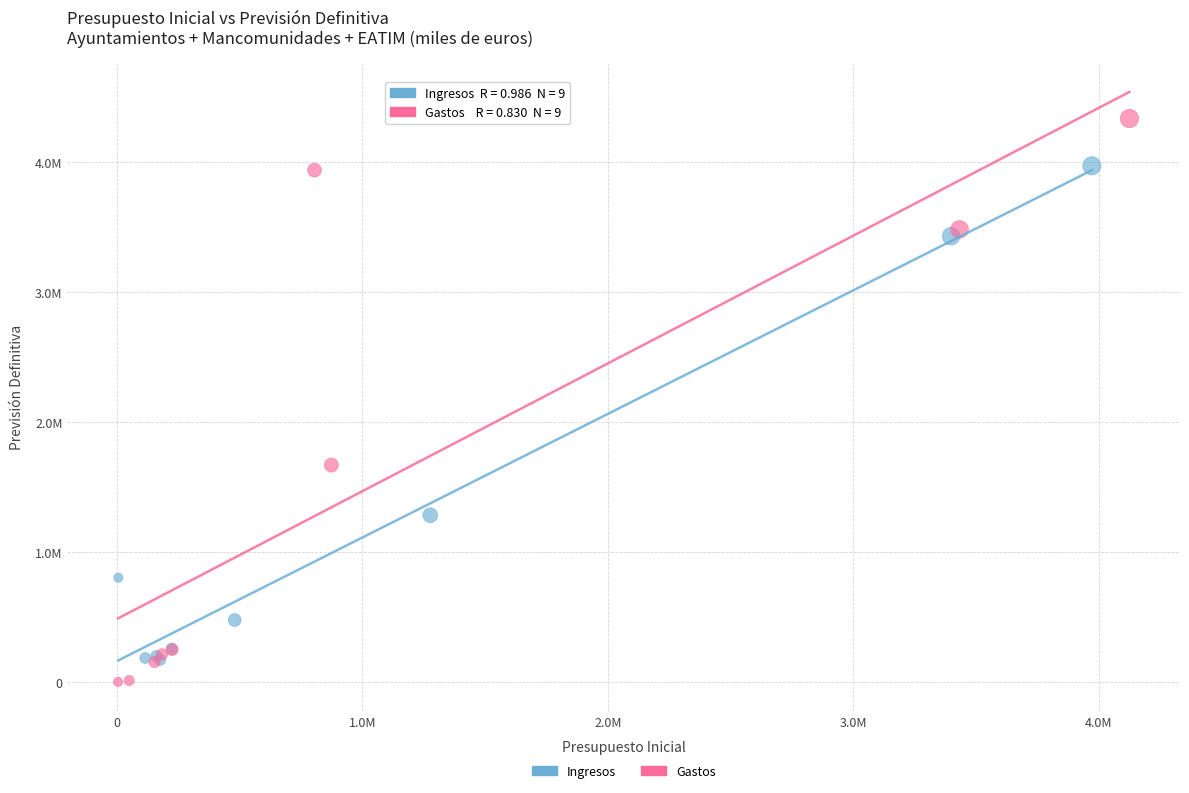

Which series reaches the maximum Y coordinate?

Gastos